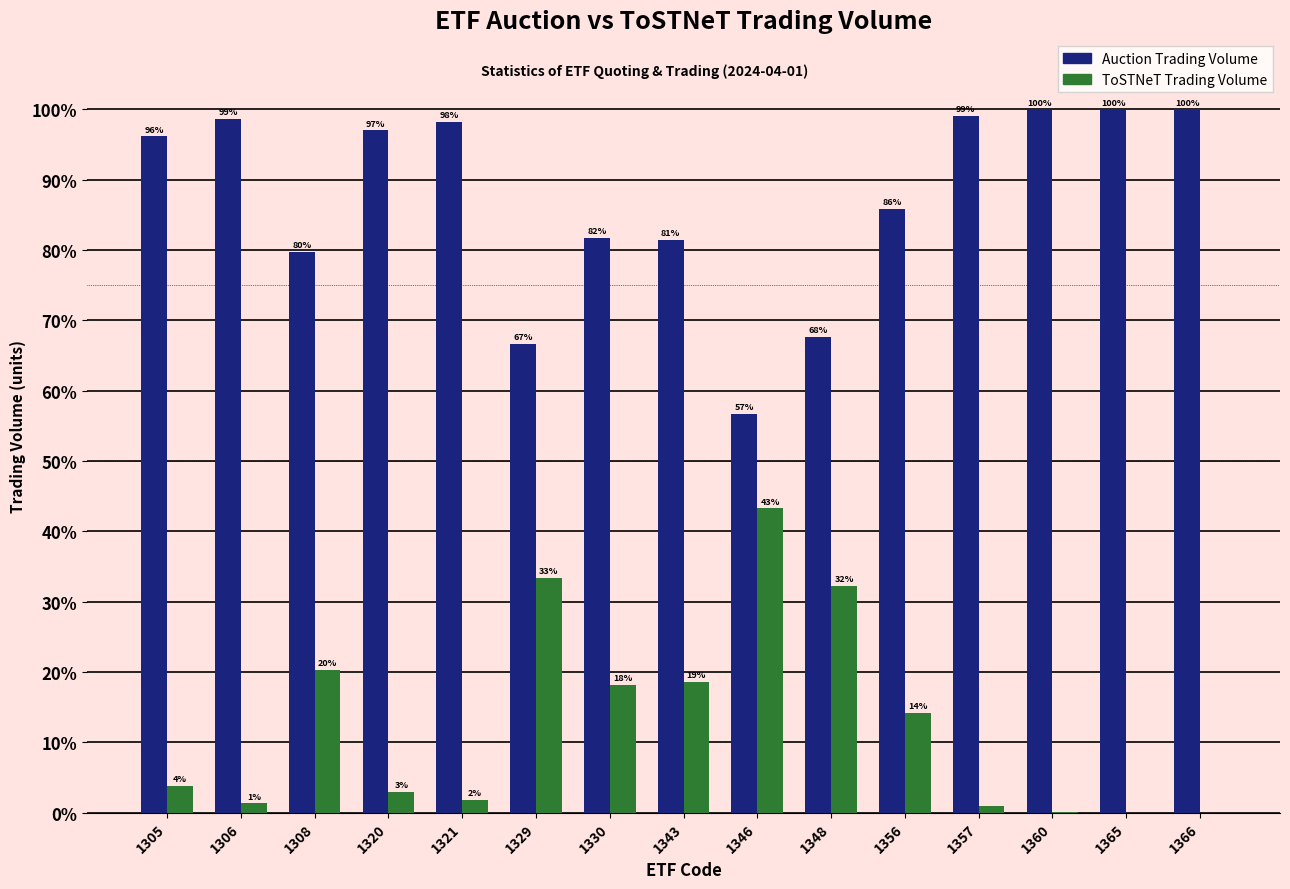

How many data points in ToSTNeT Trading Volume are above 3?

8